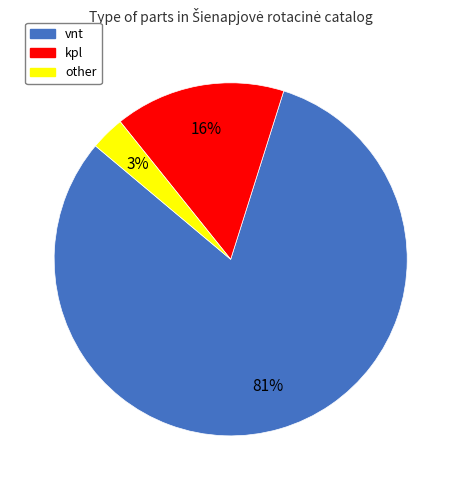

To the nearest percent, what is the combined percentage of kpl and other?

19%